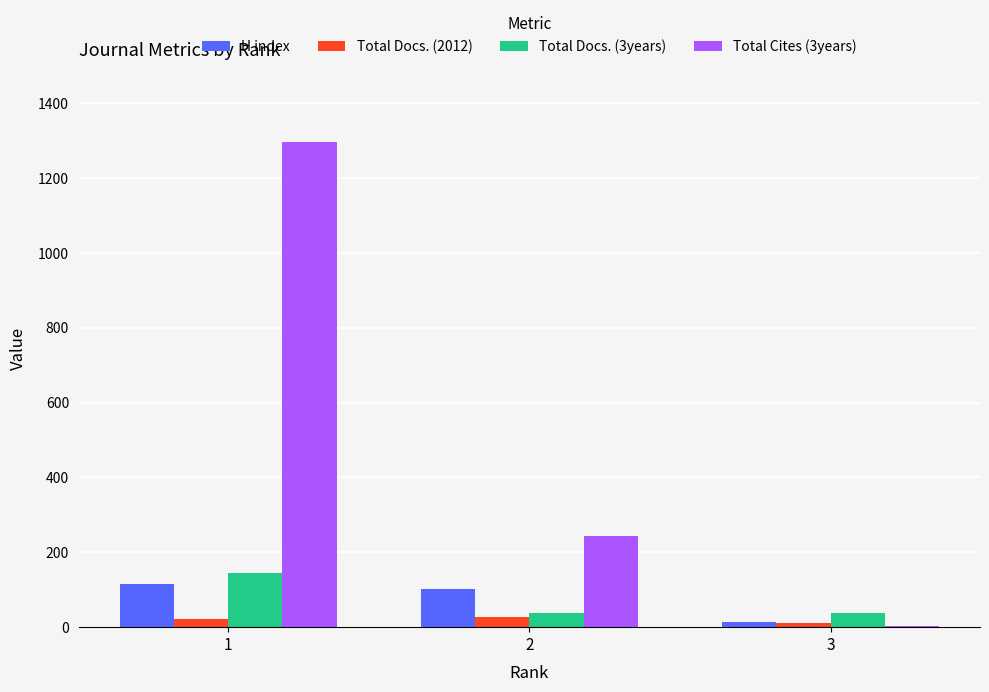

Is the value of H index at 3 greater than the value of Total Docs. (3years) at 1?

No